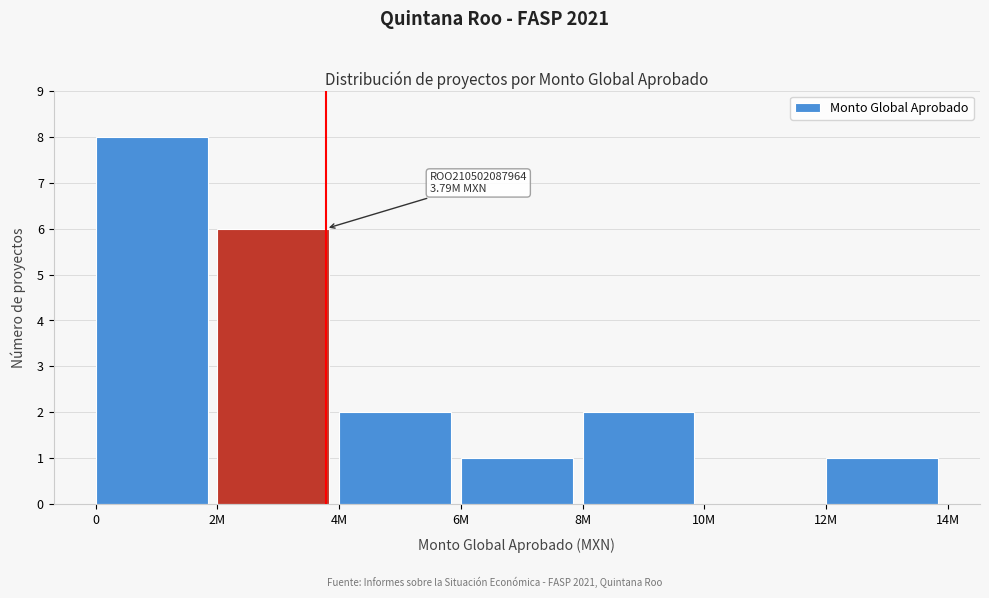

Reading left to right, what are all the values shown in this chart?

0=8	2M=6	4M=2	6M=1	8M=2	10M=0	12M=1